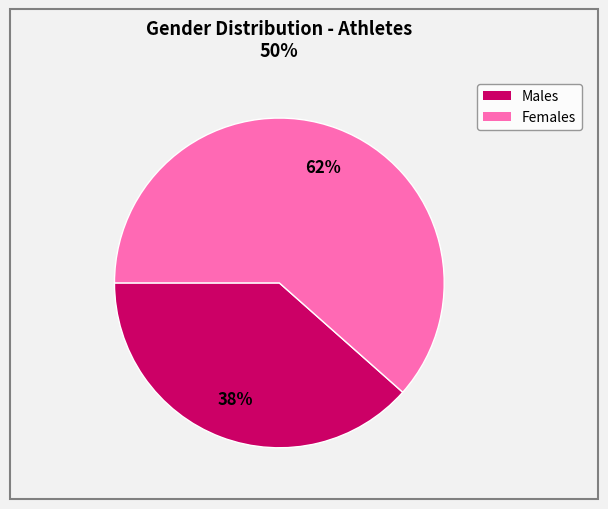

To the nearest percent, what is the average slice percentage?

50%